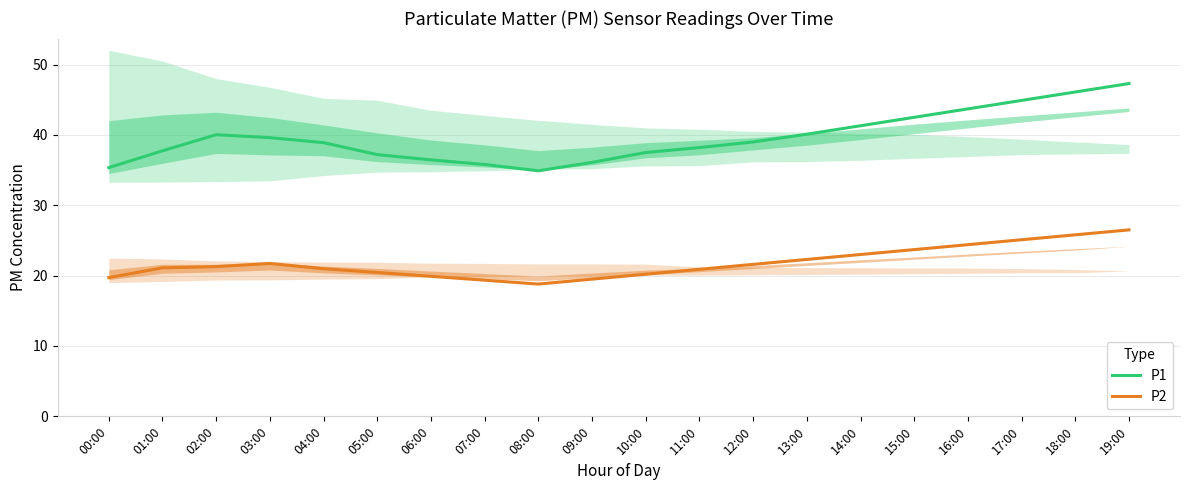

Reading left to right, extract all data points from this chart.

P1: 35.4	37.7	40.0	39.6	38.9	37.2	36.5	35.8	34.9	36.1	37.5	38.2	39.0	40.1	41.3	42.5	43.7	44.9	46.1	47.3
P2: 19.7	21.1	21.3	21.7	21.0	20.4	19.9	19.4	18.8	19.5	20.2	20.9	21.6	22.3	23.0	23.7	24.4	25.1	25.8	26.5